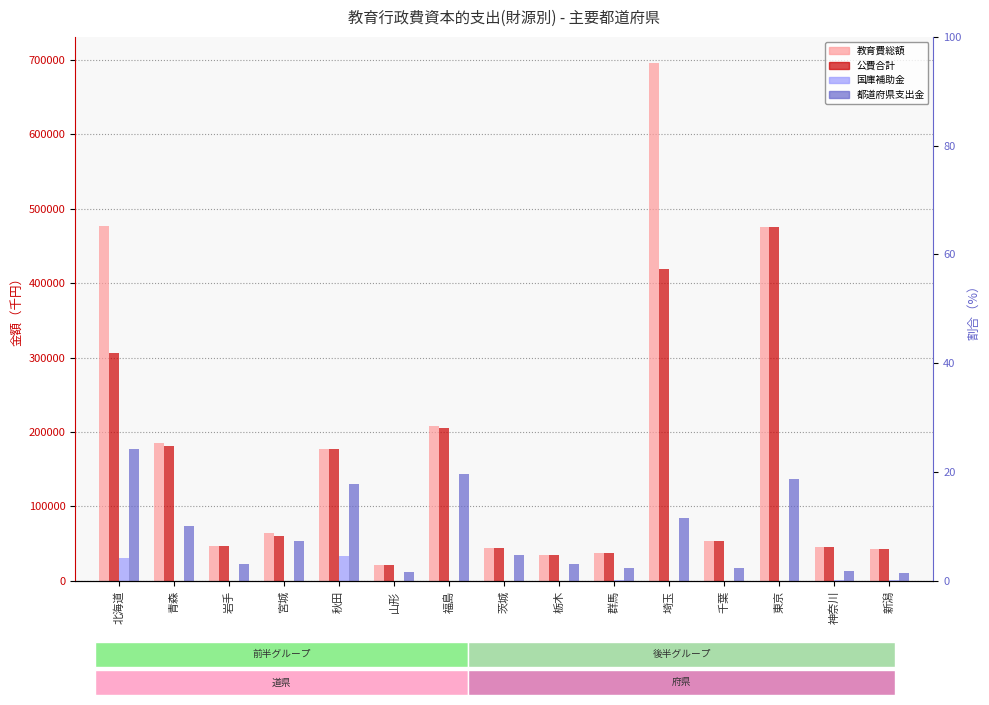

Where is 都道府県支出金 nearest to the value 93621?

埼玉